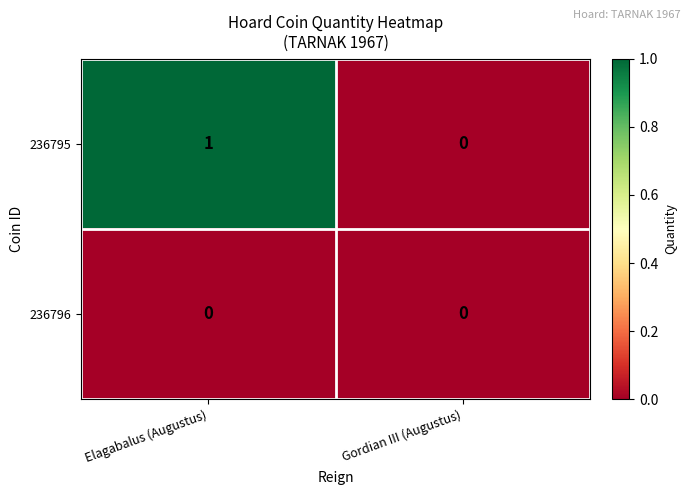

Where is 236795 nearest to the value 0?

Gordian III (Augustus)